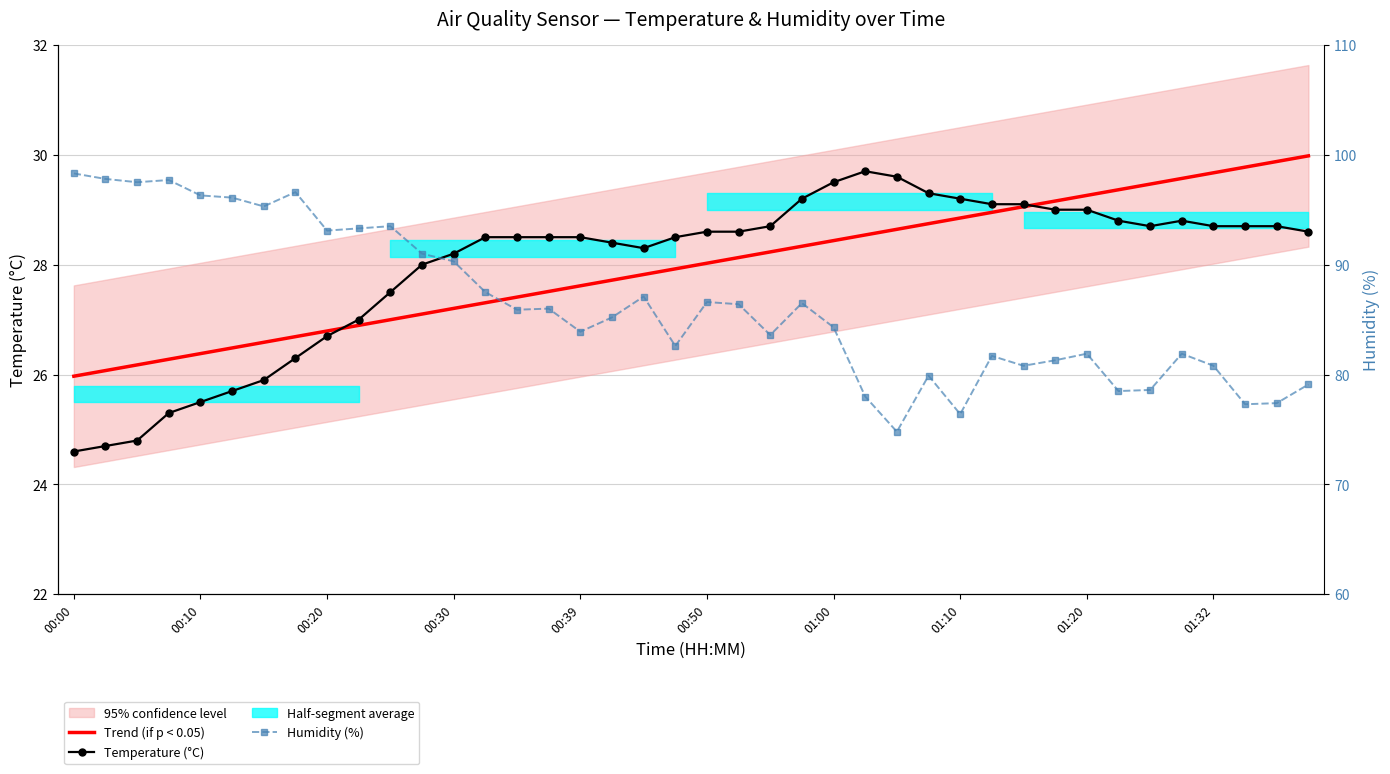

Which series changed the most between 01:20 and 17?

Humidity (%)